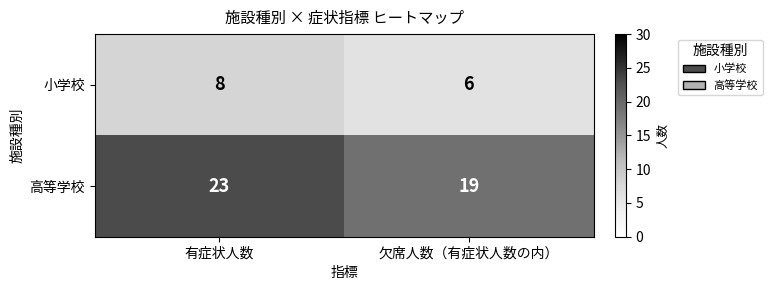

What is the maximum value shown in the chart?

23